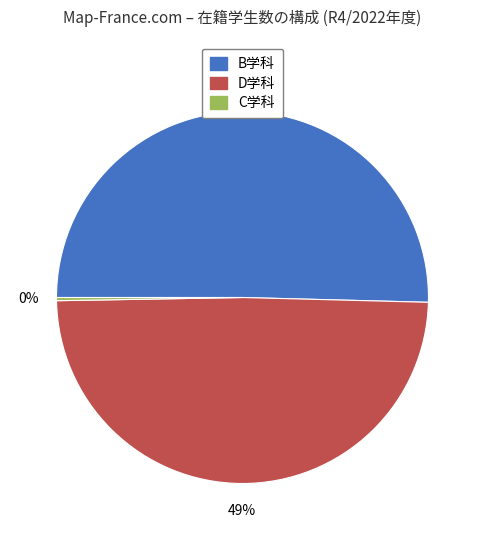

What is the largest slice in the pie chart?

B学科